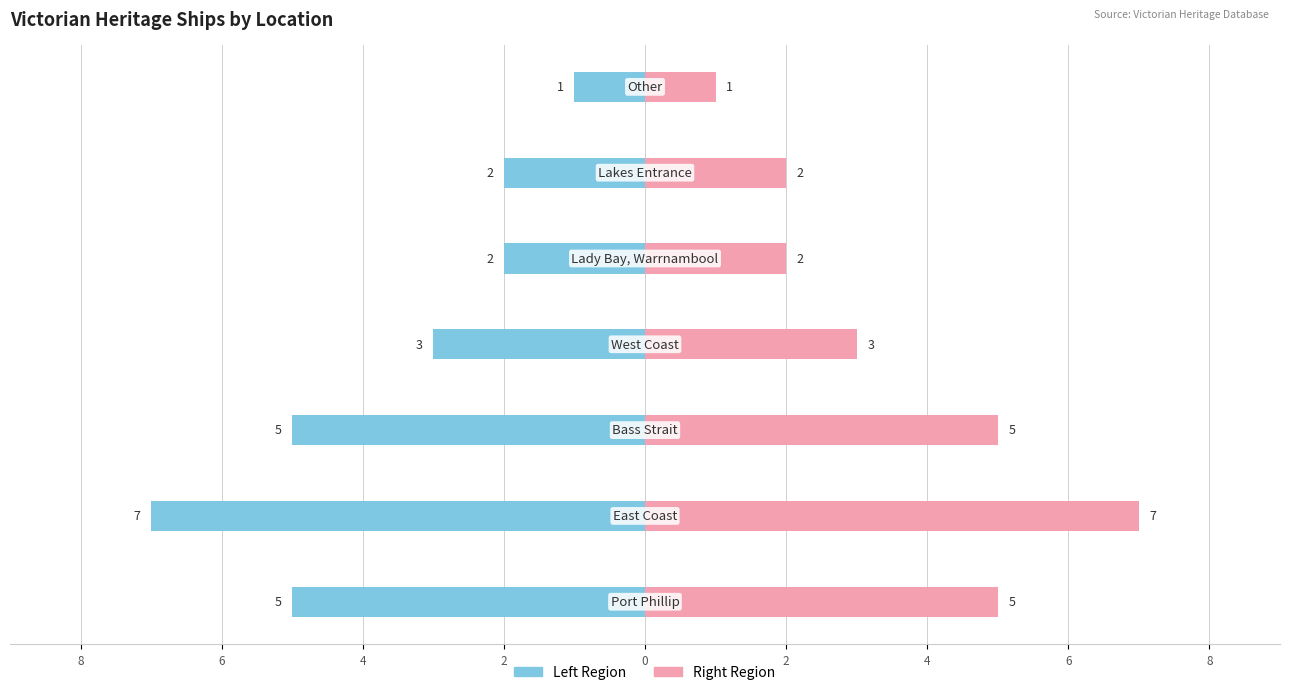

Reading left to right, transcribe all the data shown in this chart.

Port Phillip / Main Region: 8=-5	6=-7	4=-5	2=-3	0=-2	2=-2	4=-1
Other Regions: 8=5	6=7	4=5	2=3	0=2	2=2	4=1